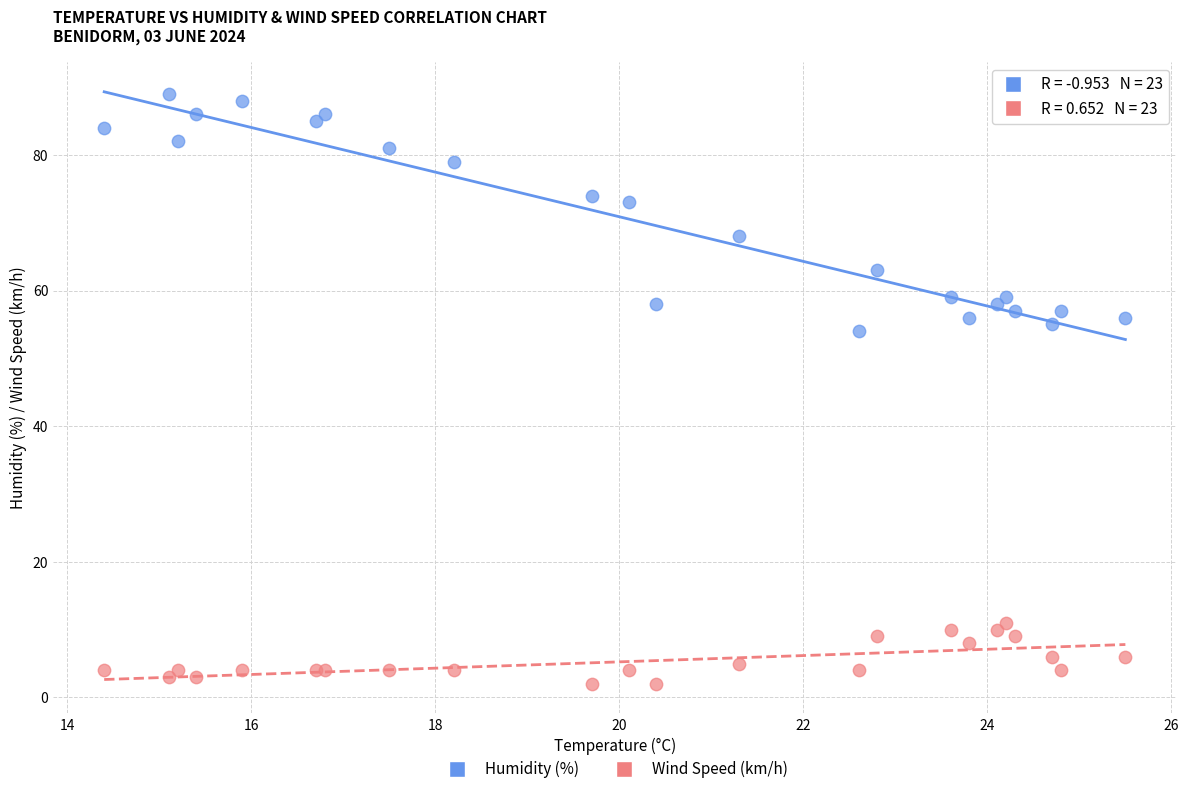

Which series has the largest Y range (max minus min)?

Humidity (%)